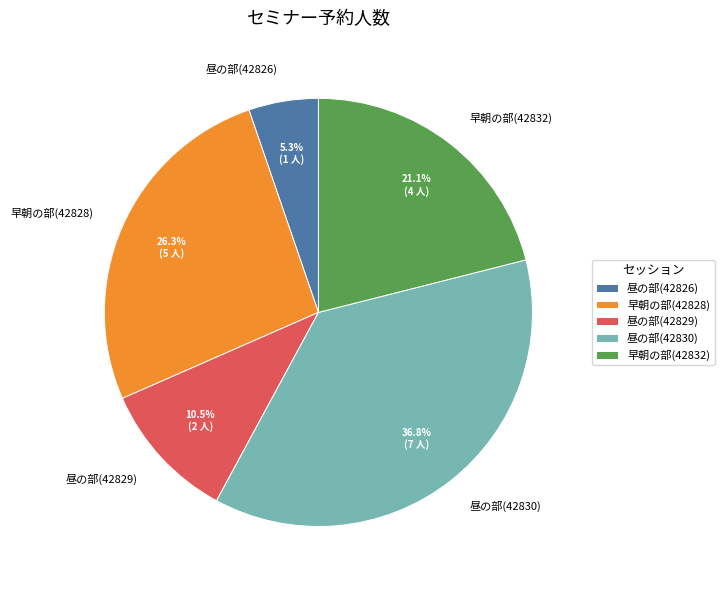

To the nearest percent, what is the average slice percentage?

20%